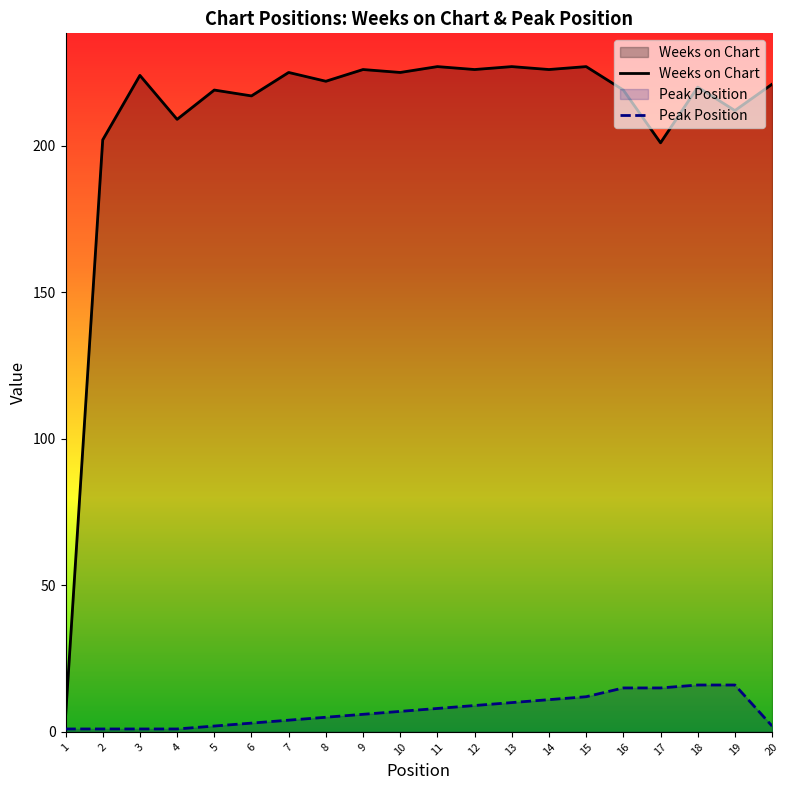

Reading left to right, extract all data points from this chart.

Weeks on Chart: 5	202	224	209	219	217	225	222	226	225	227	226	227	226	227	219	201	220	212	221
Peak Position: 1	1	1	1	2	3	4	5	6	7	8	9	10	11	12	15	15	16	16	2